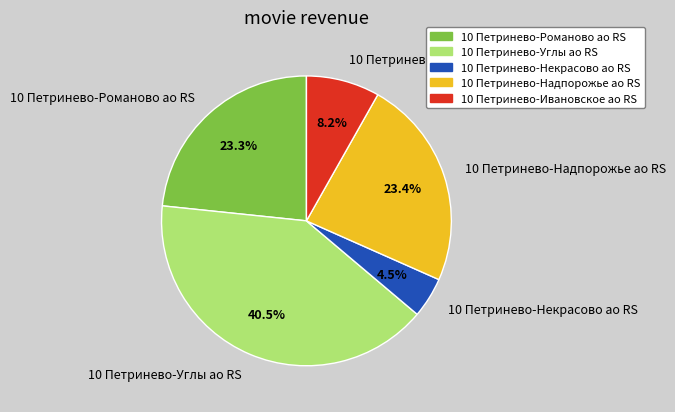

How many segments does this pie chart have?

5